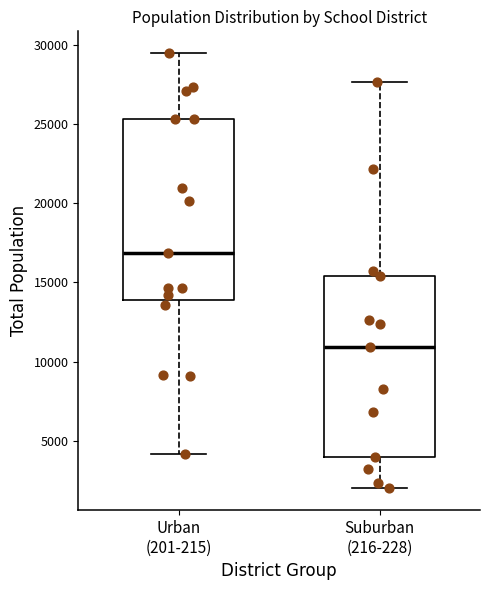

Reading left to right, transcribe this box plot: for each box, give where its median line is, the range the box spans, and where its two whiskers end, as read against the y-axis. The values are not printed on the chart, so give them approximately, as read against the axis.

Urban (201-215): median 17000, box 14000 to 25500, whiskers 4000 to 29500
Suburban (216-228): median 11000, box 4000 to 15500, whiskers 2000 to 27500